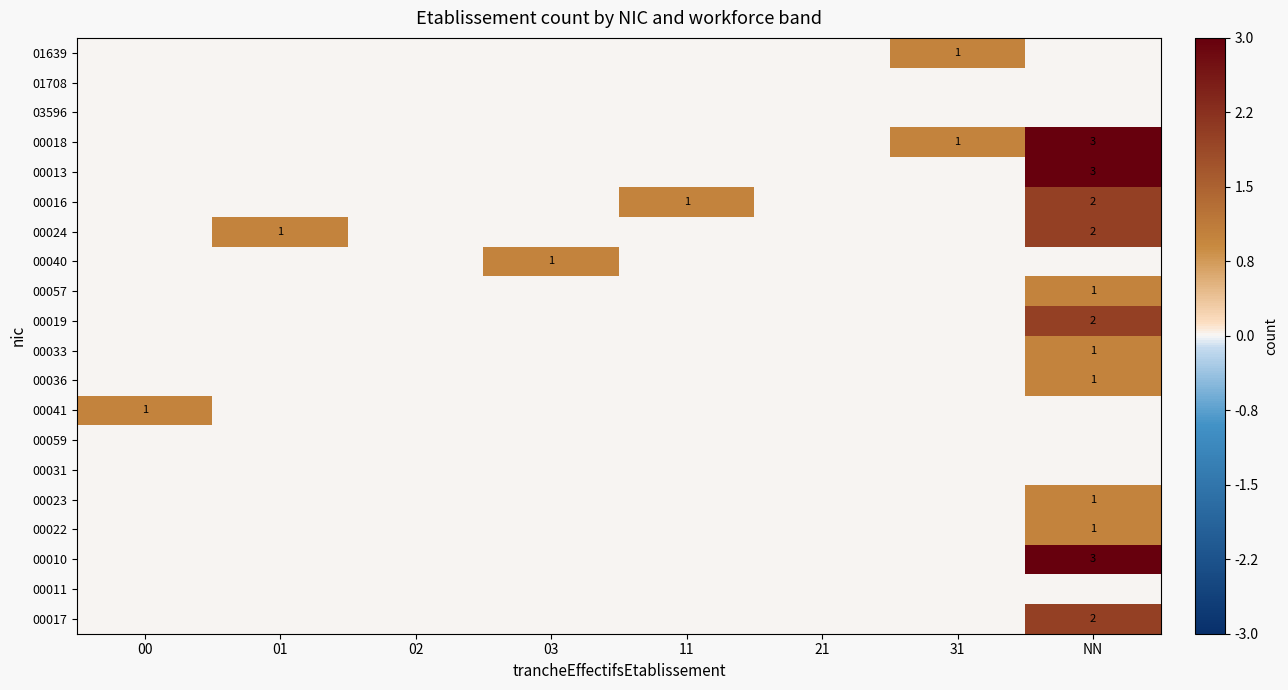

What is the sum of all 00024 values?

3